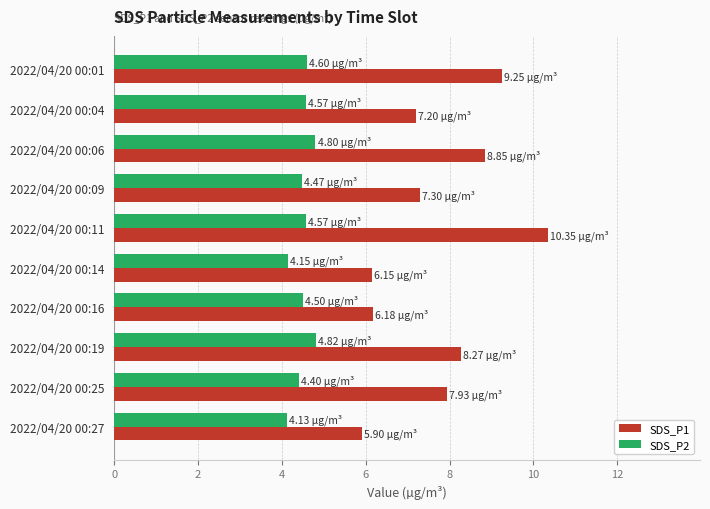

What is the sum of all SDS_P2 values?

45.0